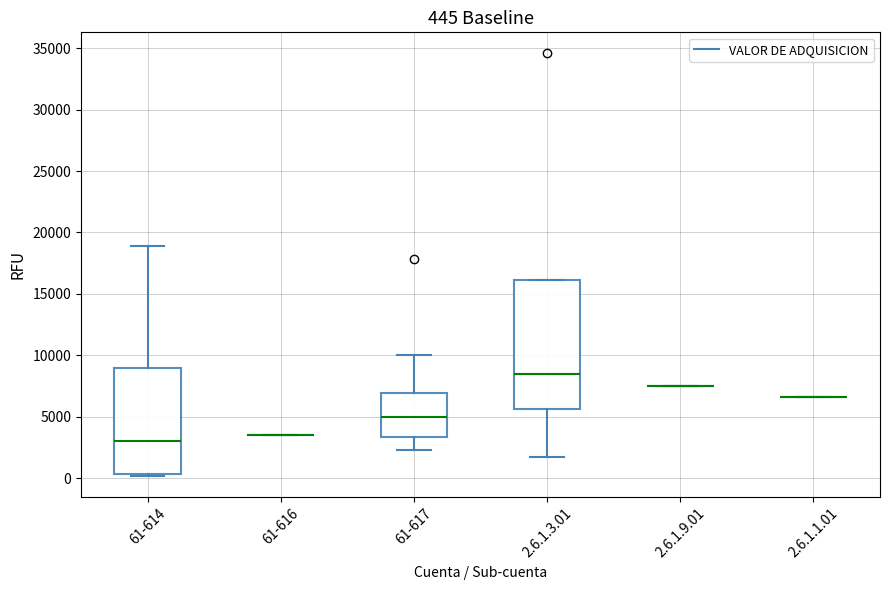

Comparing the boxes themselves (not the whiskers), which one is the tallest?

2.6.1.3.01